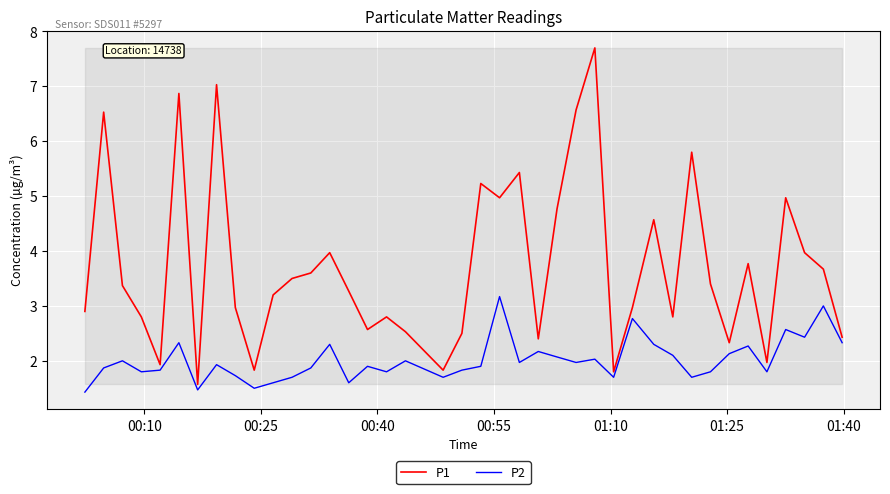

Rank the series by their average value, from lowest to highest.

P2, P1